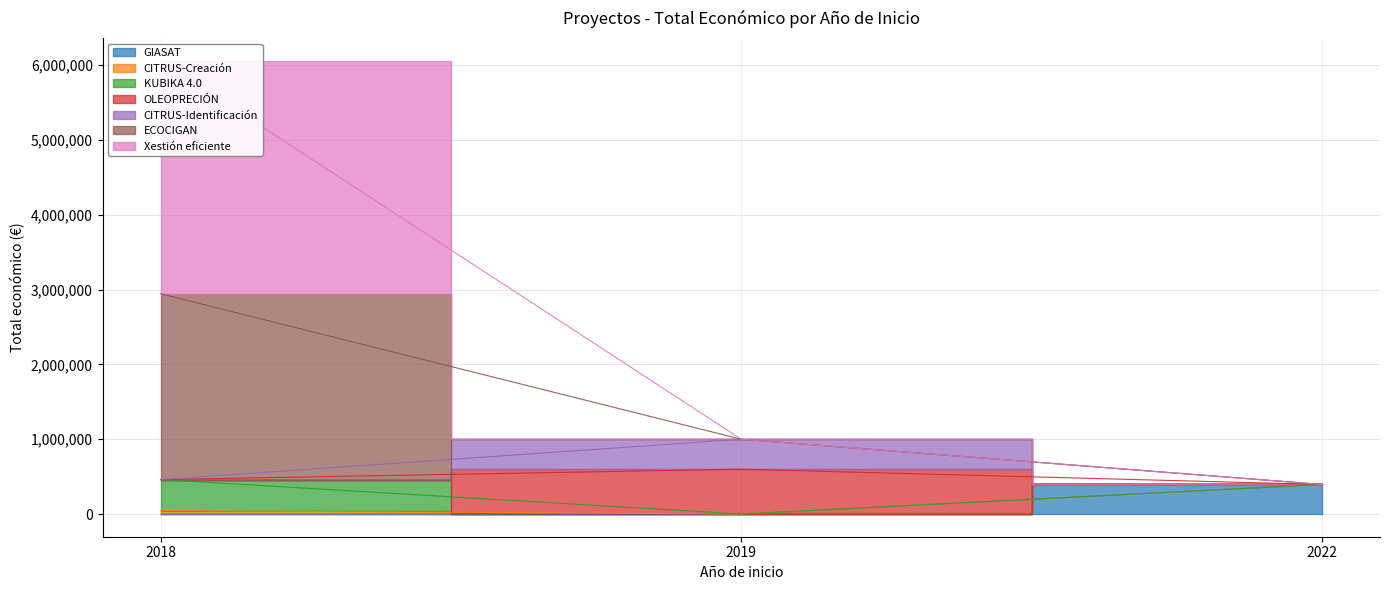

Is it true that the value at 2018 is 698001?

False